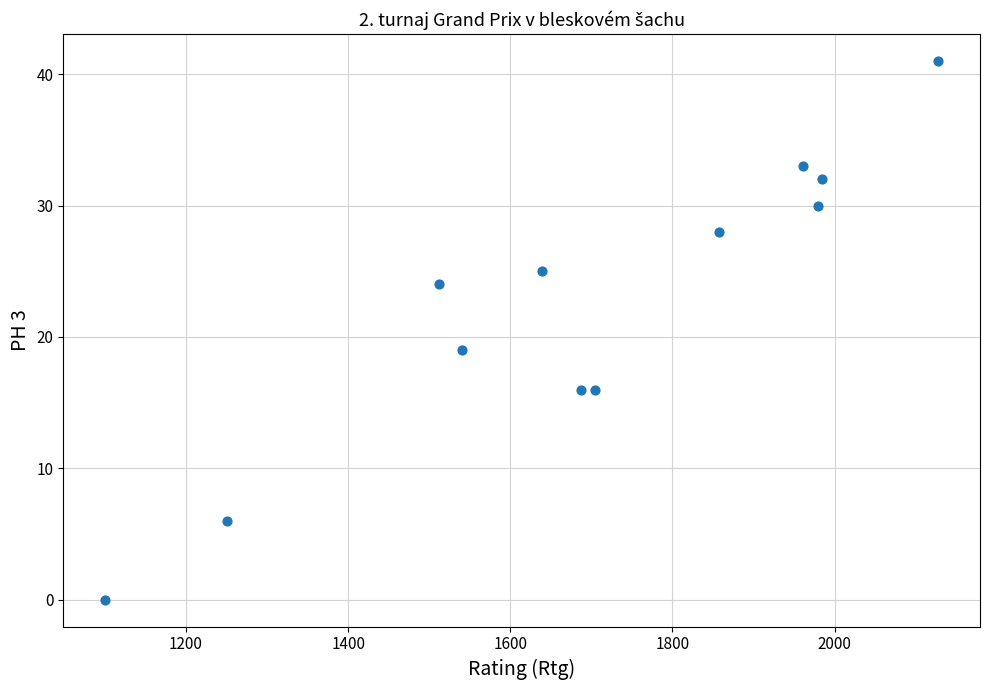

What is the average X value?

1695